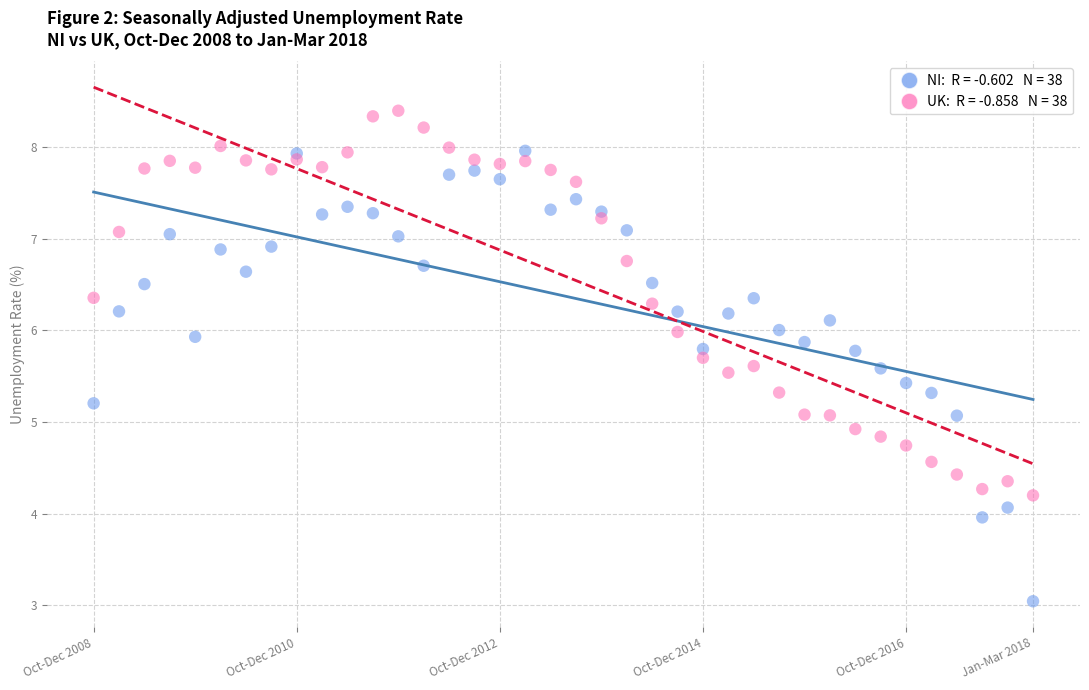

Across all data points, what is the range of Y values (max minus min)?

5.4